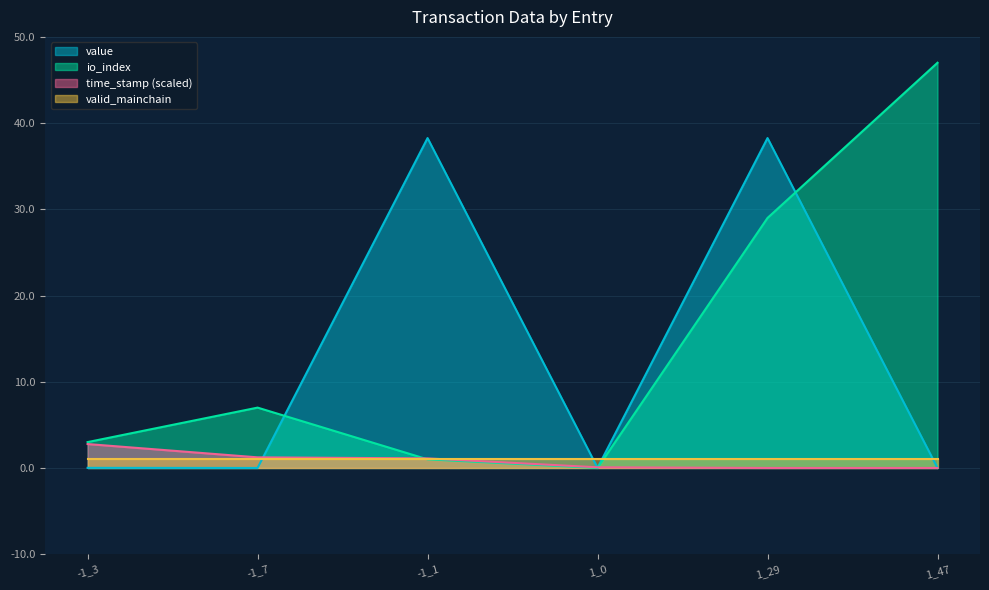

What are all the series names shown in the legend?

value, io_index, time_stamp (scaled), valid_mainchain